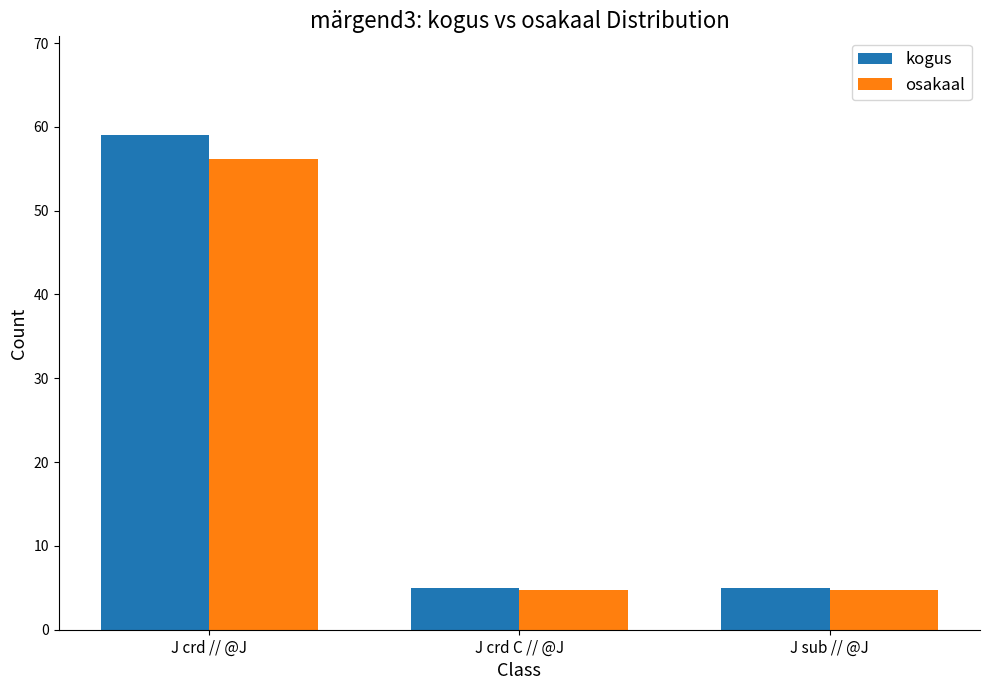

Which series changed the most between J crd // @J and J sub // @J?

kogus